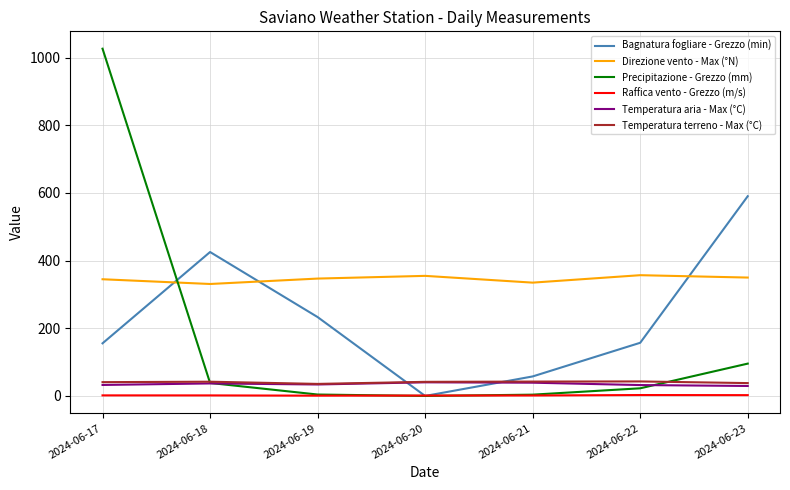

How many lines are shown in the chart?

6